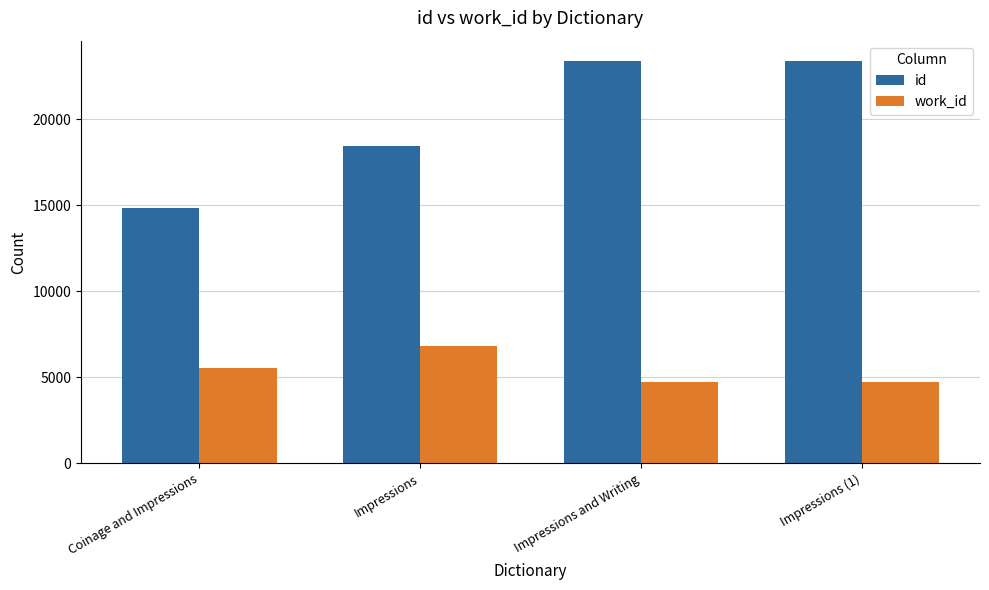

How many series are shown in this chart?

2